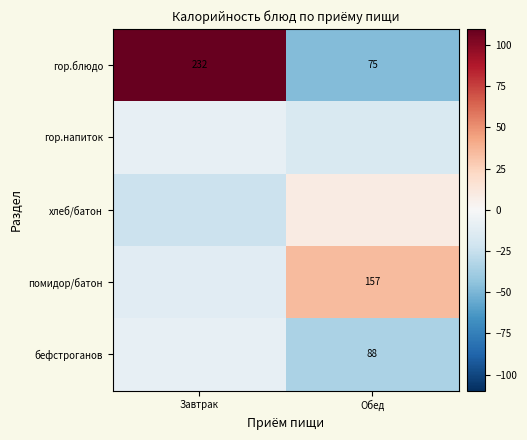

Rank the categories by гор.блюдо value from lowest to highest.

Обед, Завтрак